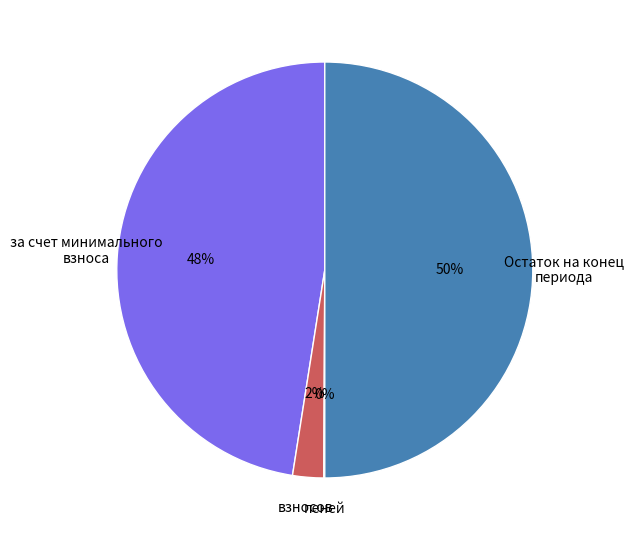

What is the largest slice in the pie chart?

Остаток на конец периода